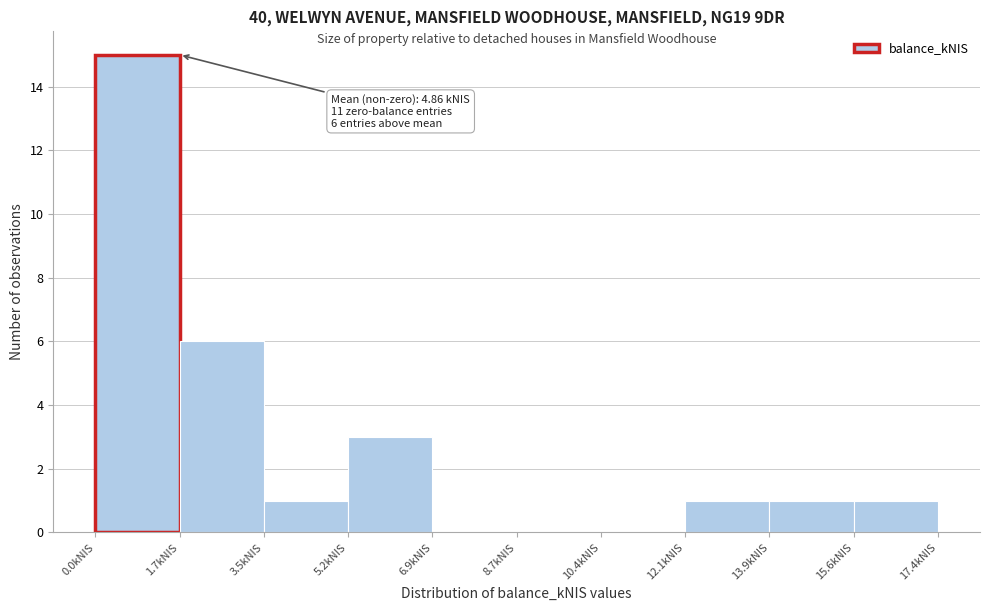

Which range on the x-axis has the tallest bar?

0.0 to 1.8